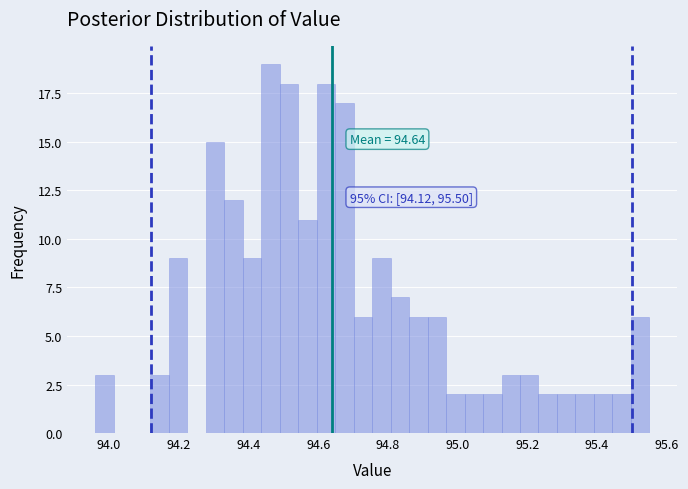

Around what value on the x-axis is the tallest bar? Give the approximate position of its centre, as read against the axis.

94.46